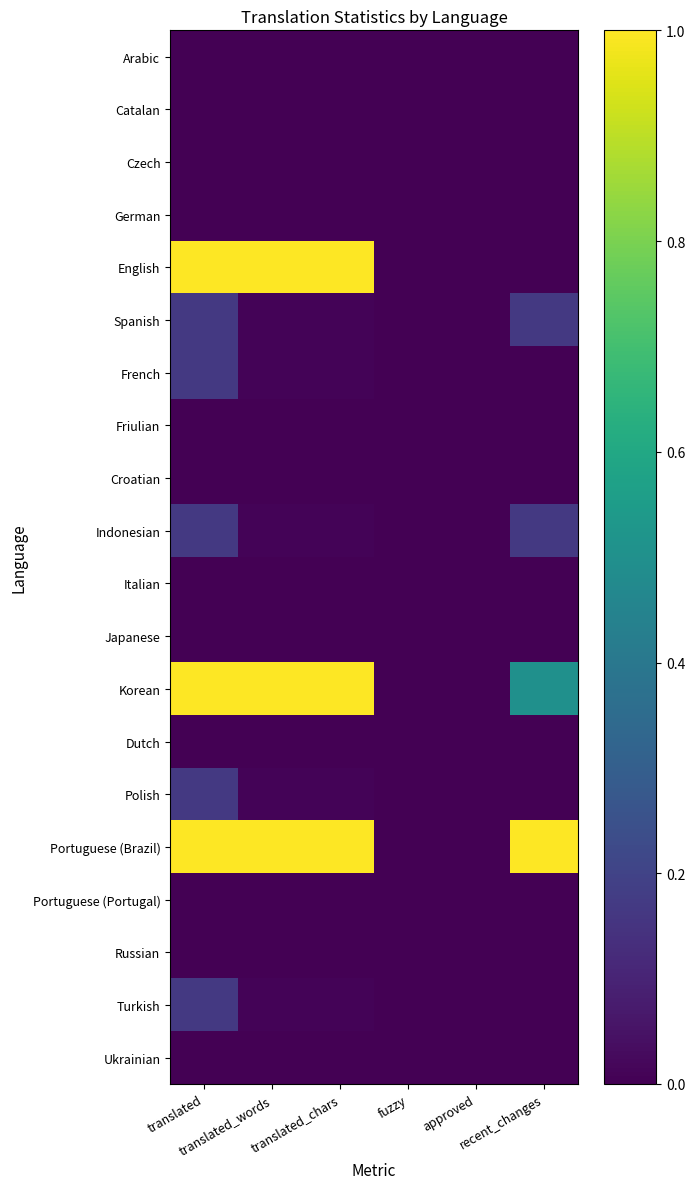

Rank the series by their maximum value, from highest to lowest.

English, Korean, Portuguese (Brazil), Spanish, French, Indonesian, Polish, Turkish, Arabic, Catalan, Czech, German, Friulian, Croatian, Italian, Japanese, Dutch, Portuguese (Portugal), Russian, Ukrainian